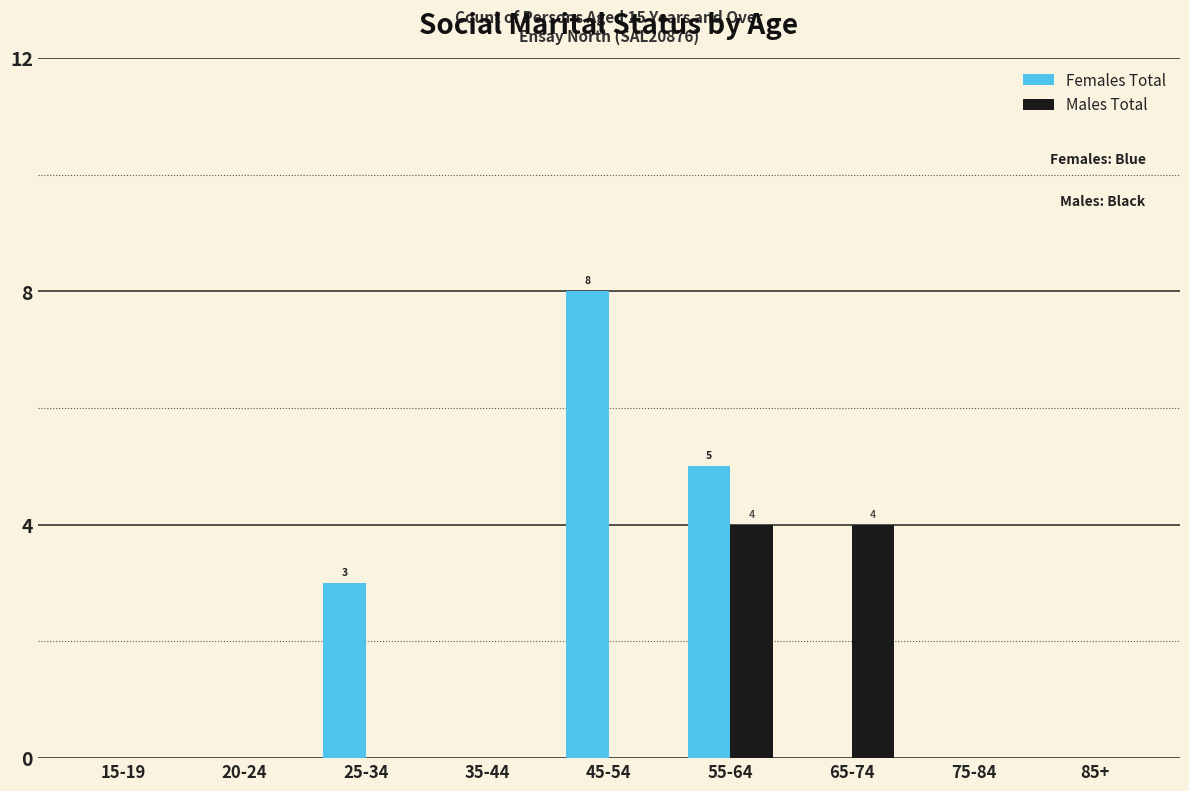

Reading right to left, list all the values displayed in this chart.

Females Total: 85+=0	75-84=0	65-74=0	55-64=5	45-54=8	35-44=0	25-34=3	20-24=0	15-19=0
Males Total: 85+=0	75-84=0	65-74=4	55-64=4	45-54=0	35-44=0	25-34=0	20-24=0	15-19=0